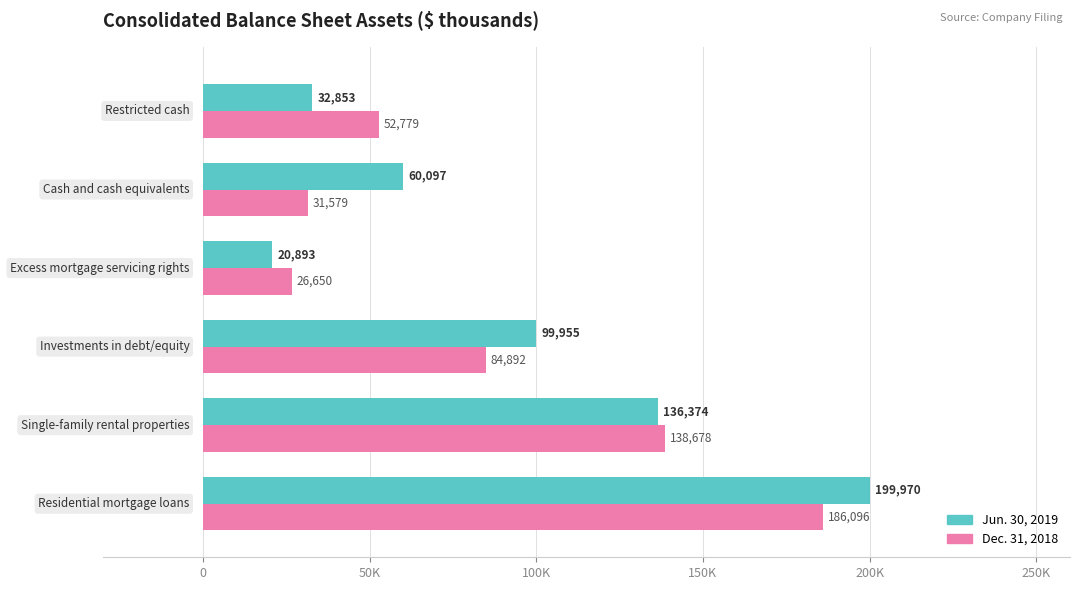

What are all the series names shown in the legend?

Jun. 30, 2019, Dec. 31, 2018